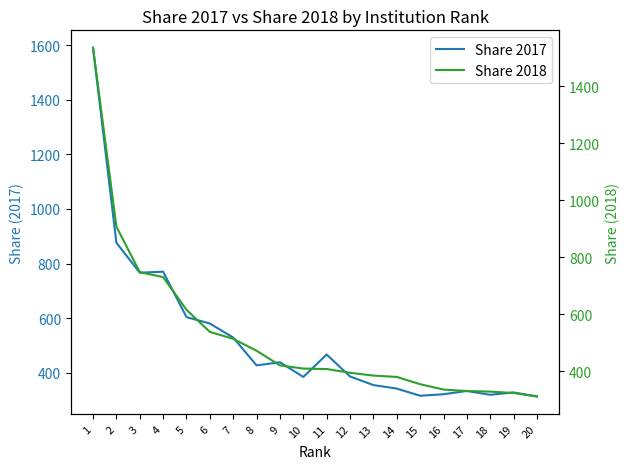

What is the difference between the Share 2018 values at 8 and 10?

62.4